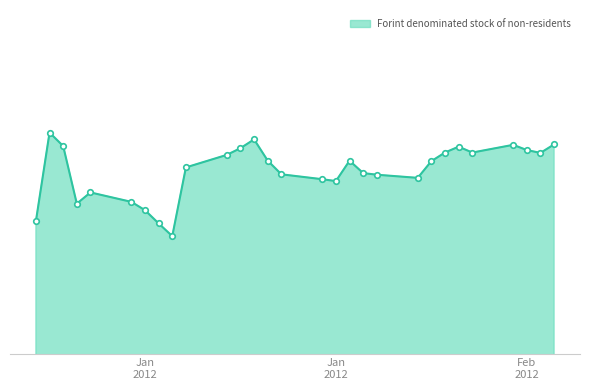

Reading left to right, transcribe all the data shown in this chart.

3797.1	3939.4	3917.7	3825.2	3843.2	3828.0	3814.7	3793.4	3773.0	3883.4	3903.5	3914.3	3928.4	3894.3	3872.3	3864.4	3861.4	3894.2	3874.3	3871.7	3866.6	3893.5	3907.3	3916.7	3907.3	3919.7	3911.3	3906.7	3920.4